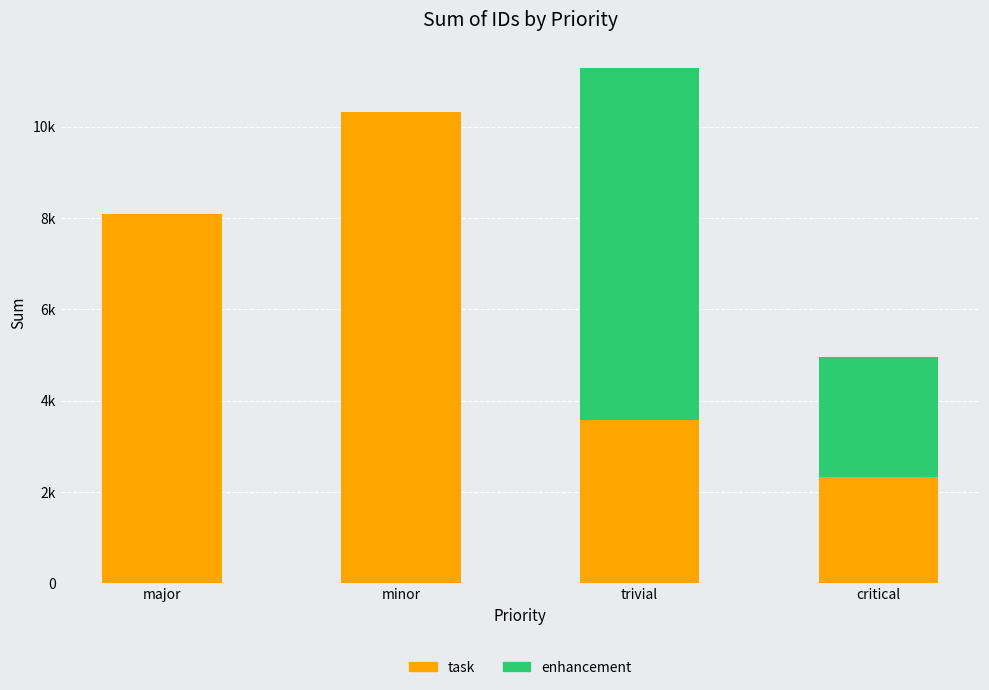

What are all the series names shown in the legend?

task, enhancement